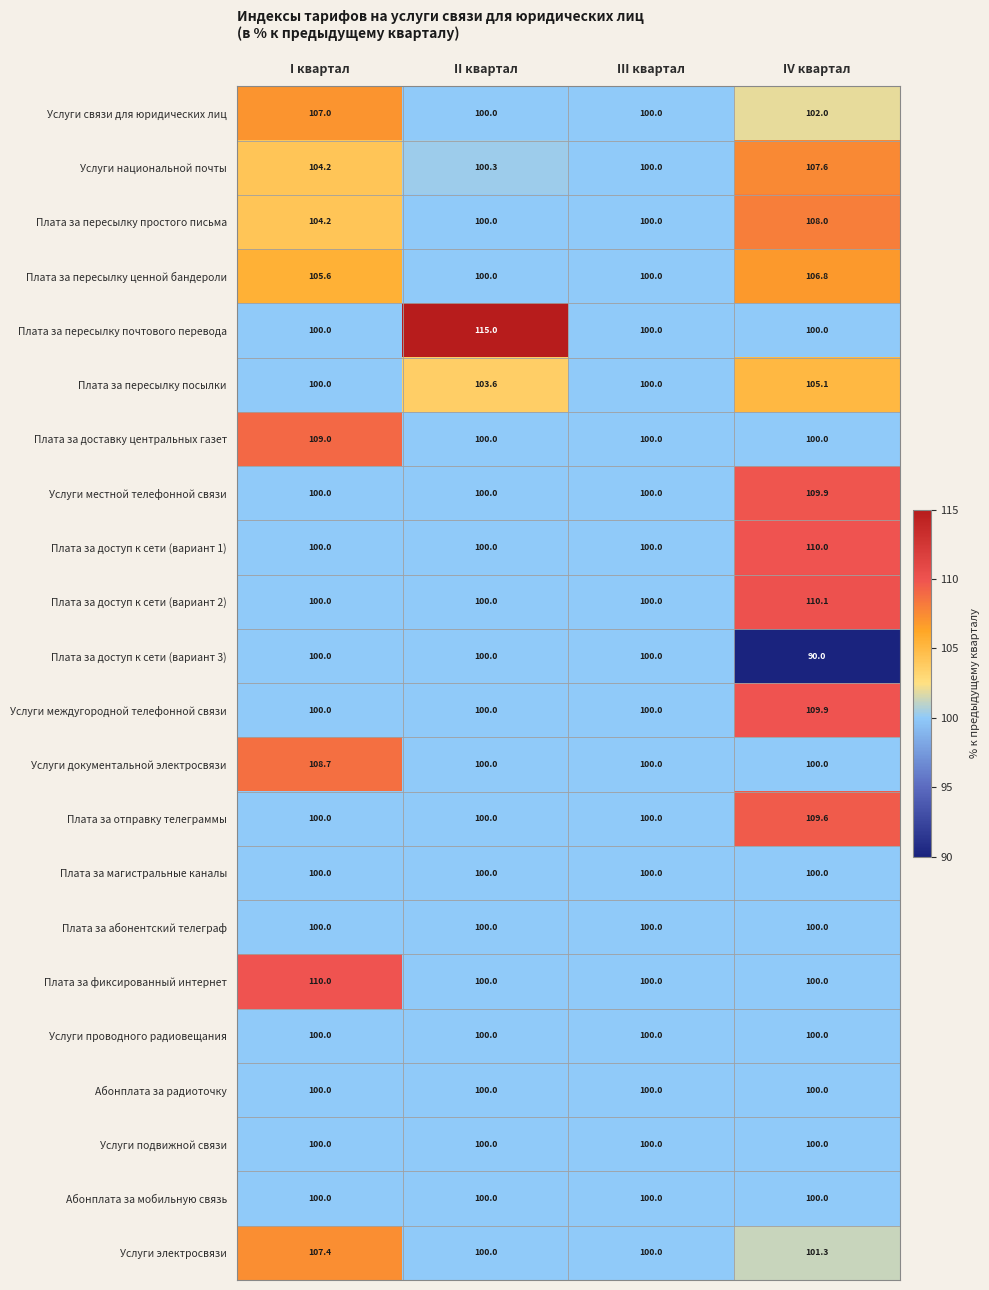

Which series has the largest range (max minus min)?

Плата за пересылку почтового перевода